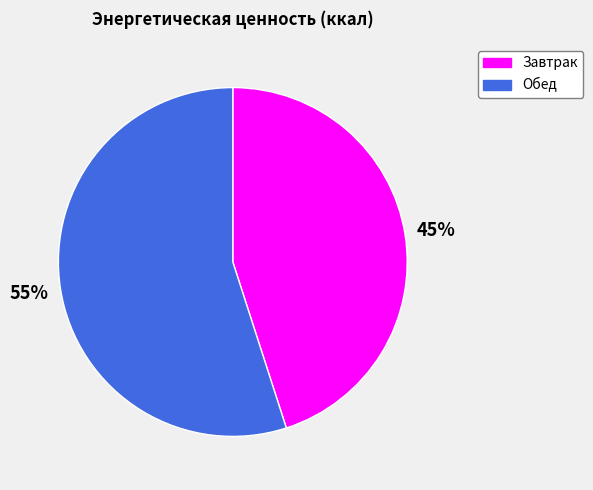

To the nearest percent, what percentage of the pie is Обед?

55%